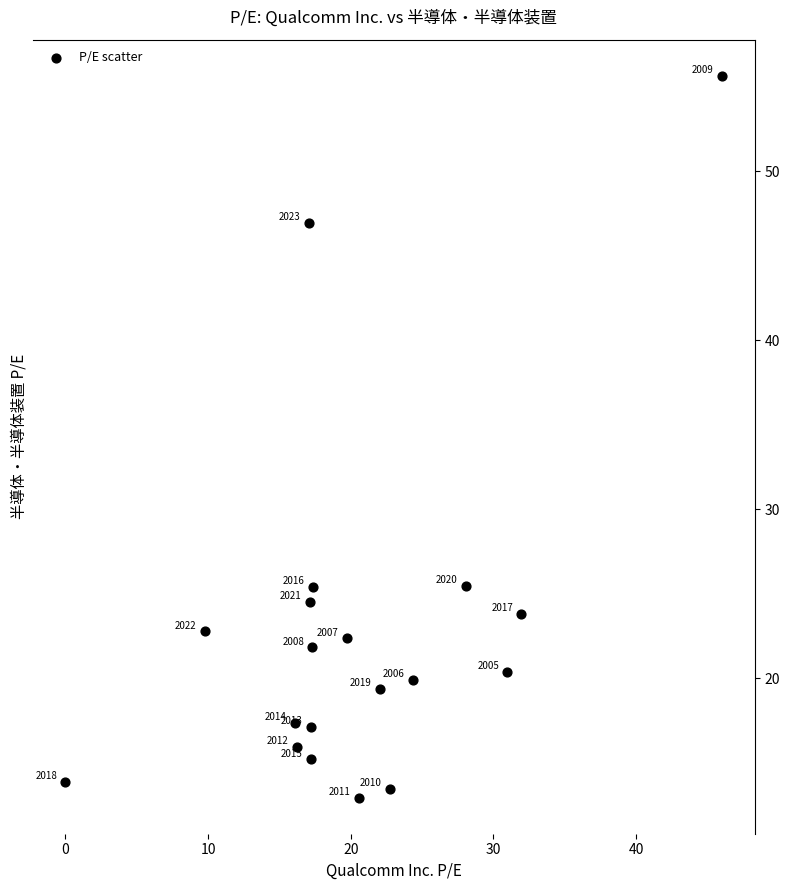

What is the range of Y values (max minus min)?

42.7